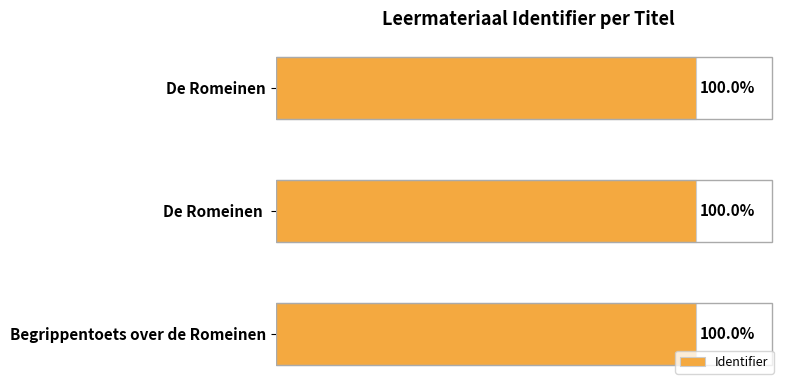

Does the chart contain any negative values?

No